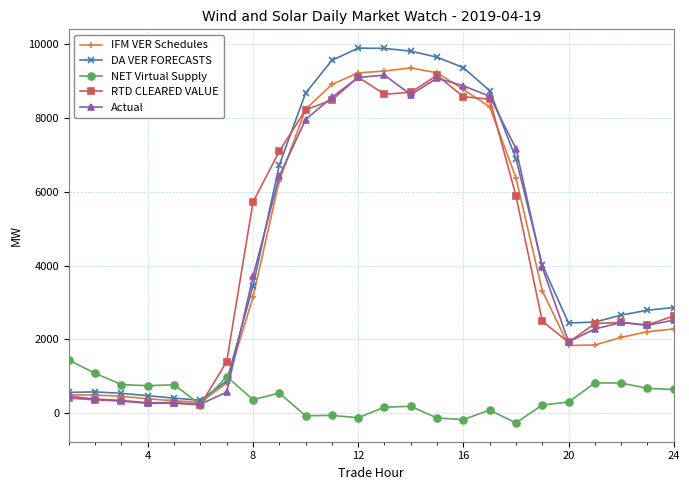

Does the chart have visible grid lines?

Yes